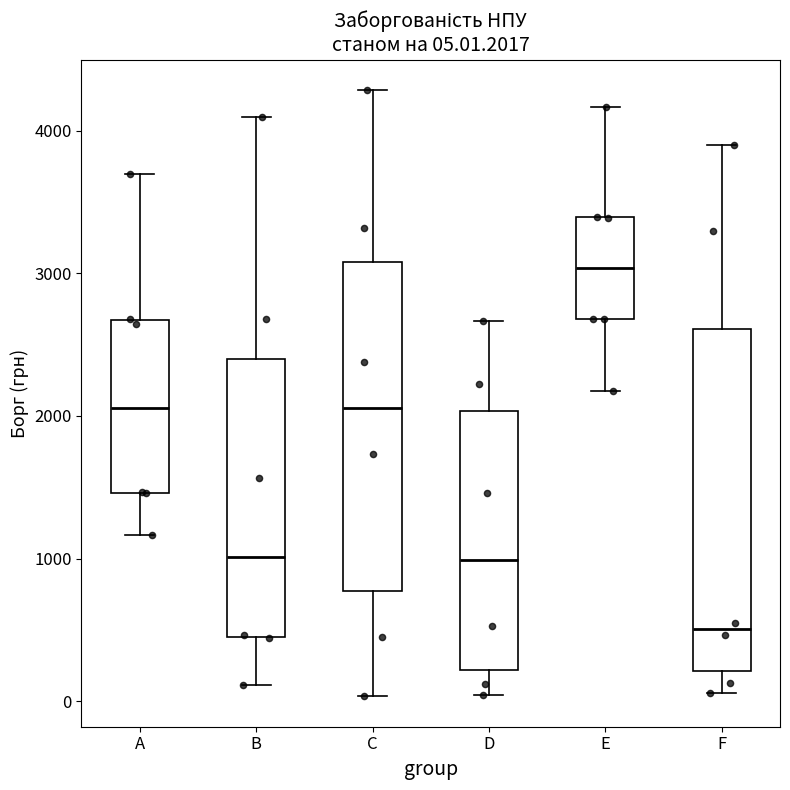

Which box's median line is the highest?

E